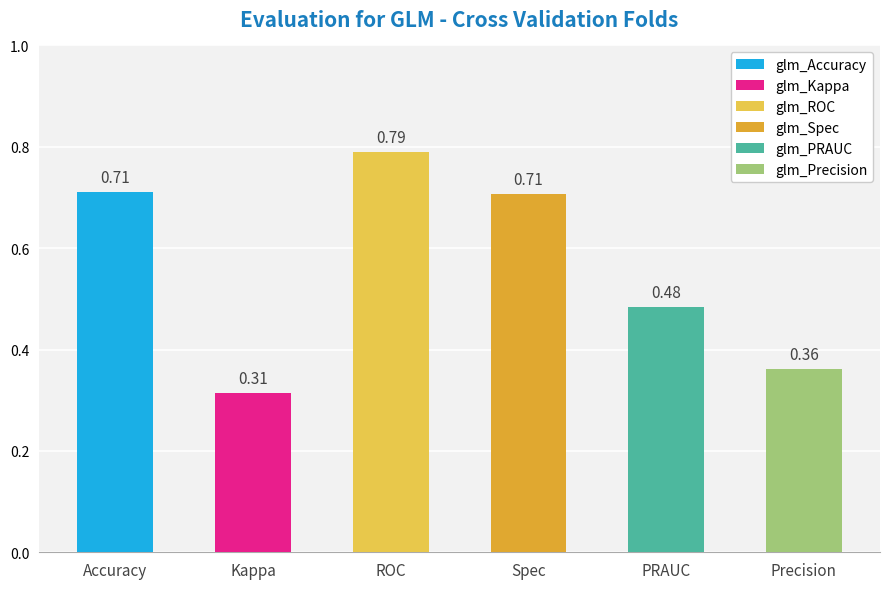

How many distinct data groups are displayed?

6